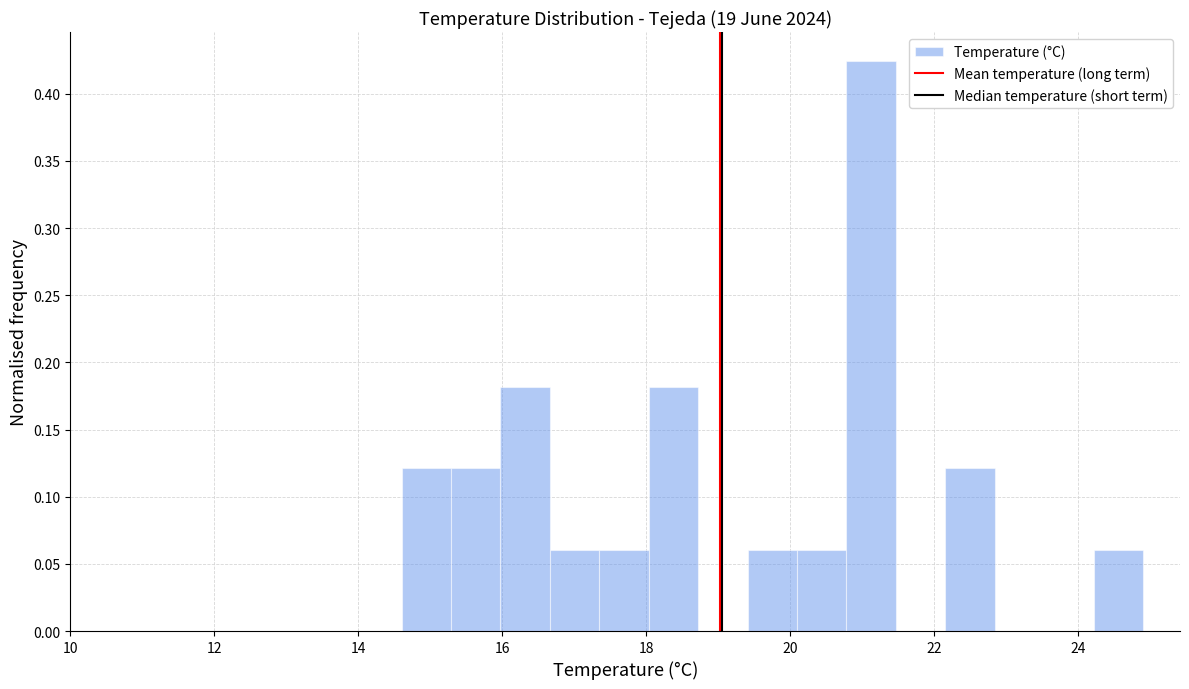

Around what value on the x-axis is the tallest bar? Give the approximate position of its centre, as read against the axis.

21.2